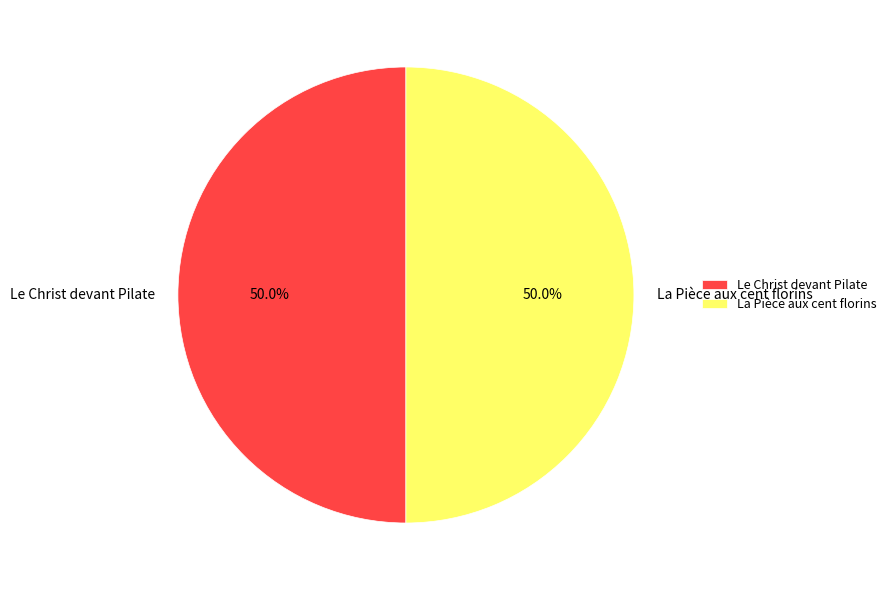

To the nearest percent, what is the combined percentage of Le Christ devant Pilate and La Pièce aux cent florins?

100%